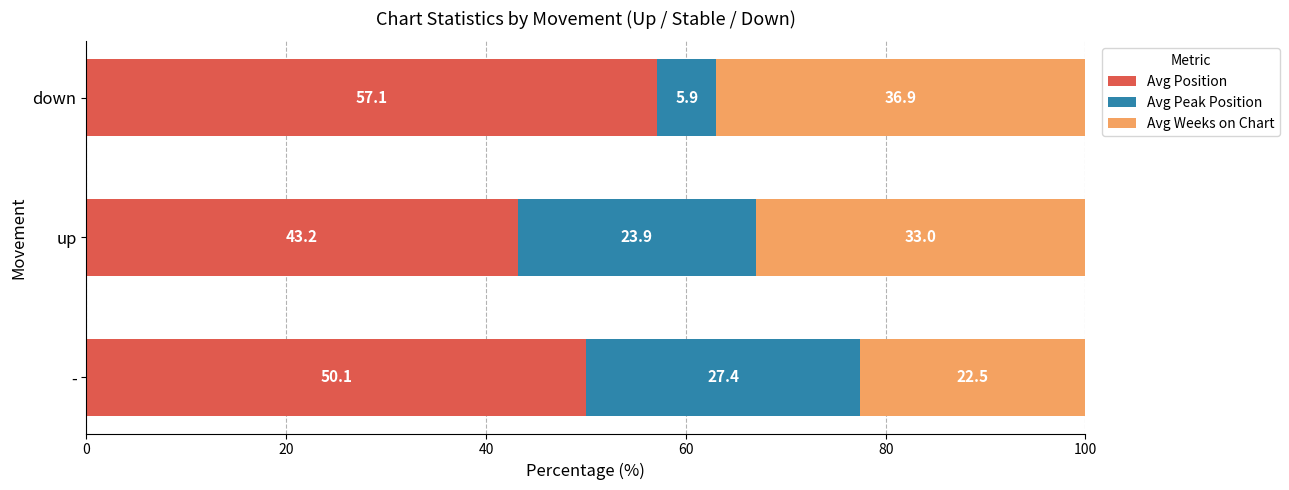

Is it true that Avg Position equals 84.8 at down?

False